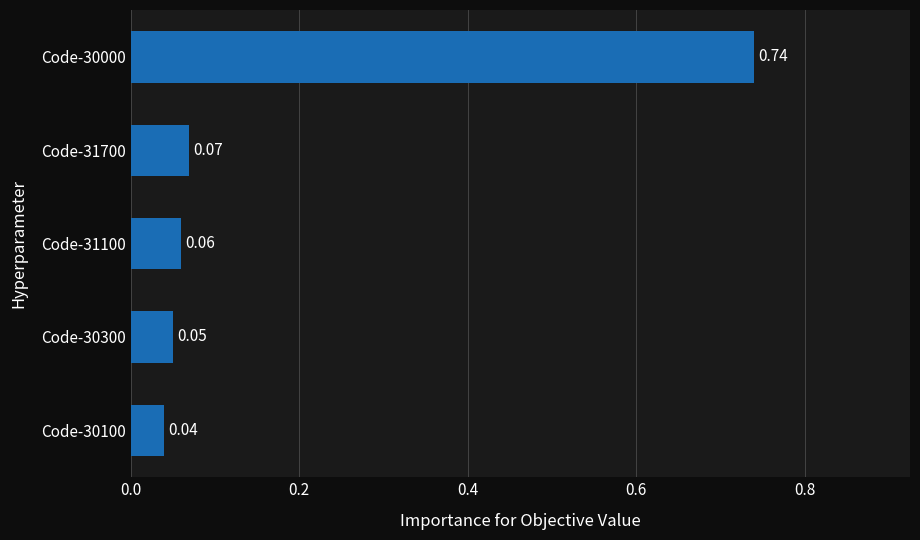

What is the sum of all values?

1.0